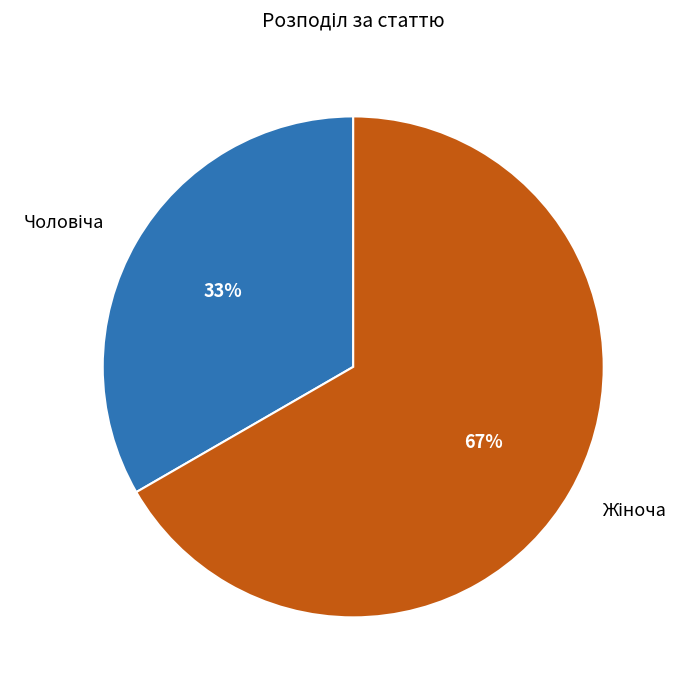

Is there a majority slice in this chart?

Yes